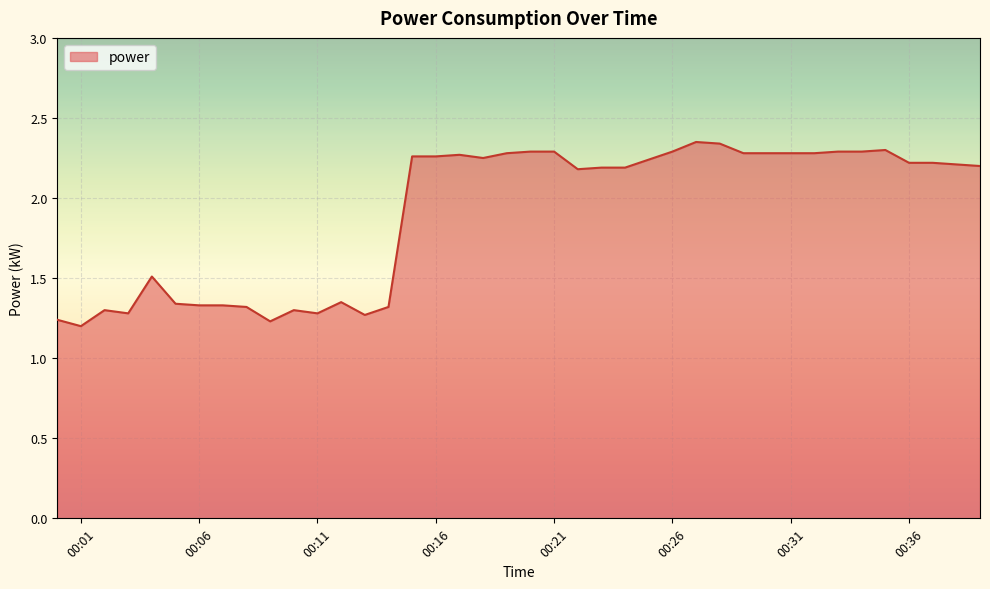

Does the chart have visible grid lines?

Yes